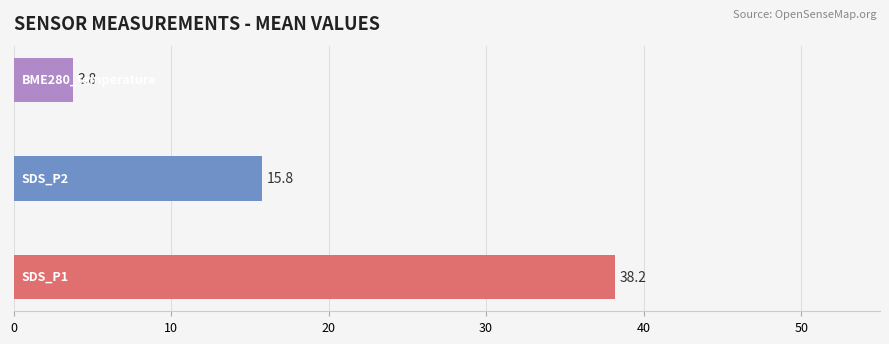

What is the difference between the maximum and minimum values?

34.4